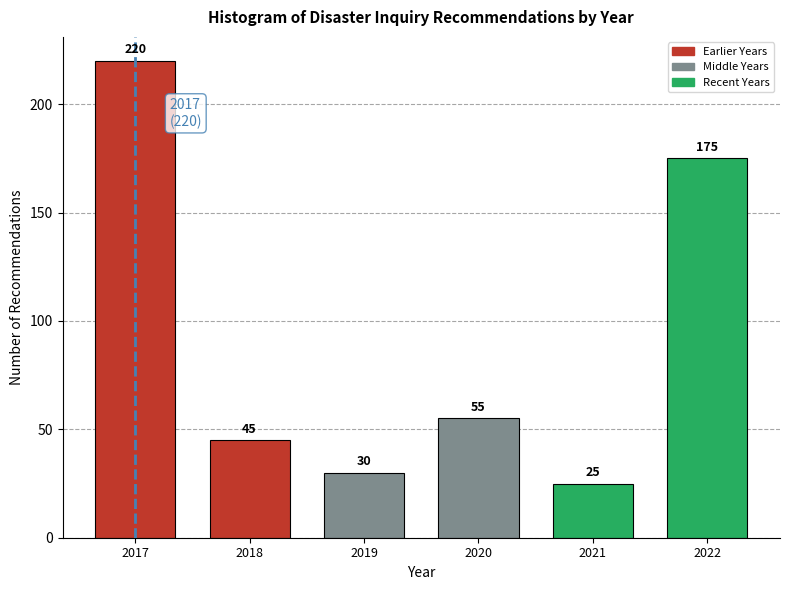

Reading left to right, extract all data points from this chart.

220	45	30	55	25	175